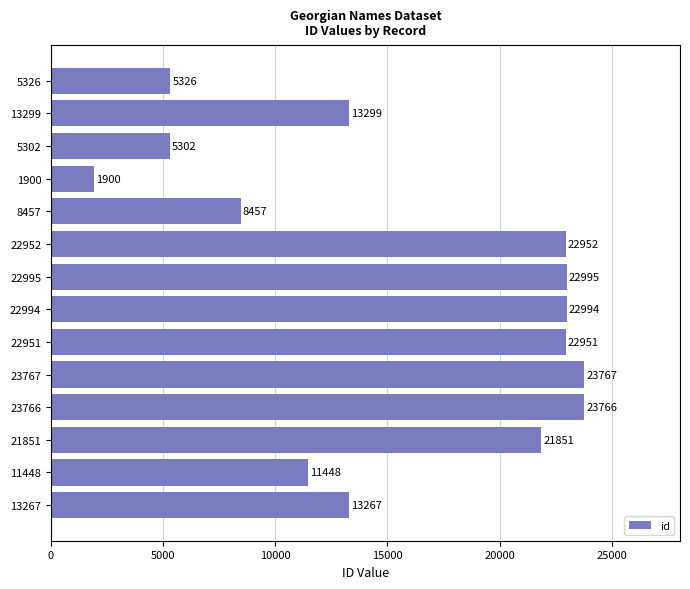

What is the label of the 11th bar from the top?

23766